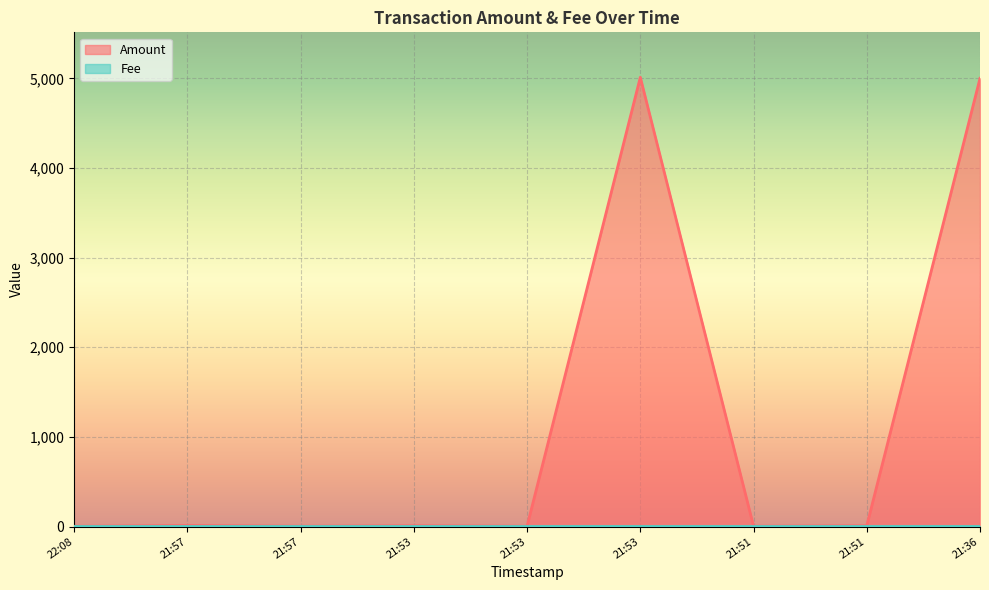

Reading left to right, transcribe all the data shown in this chart.

3	12	4	9	4	5013	4	9	5001